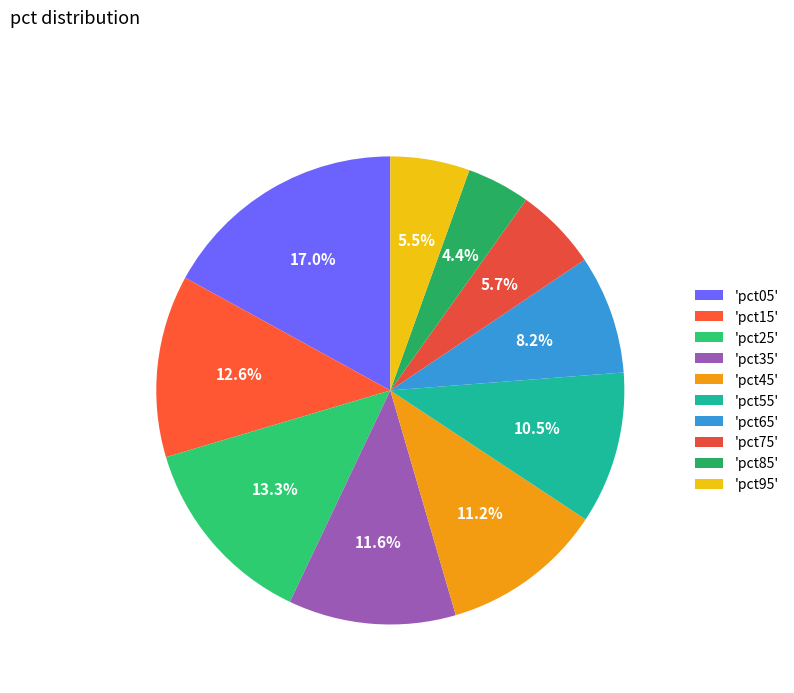

Count the number of slices in the pie.

10